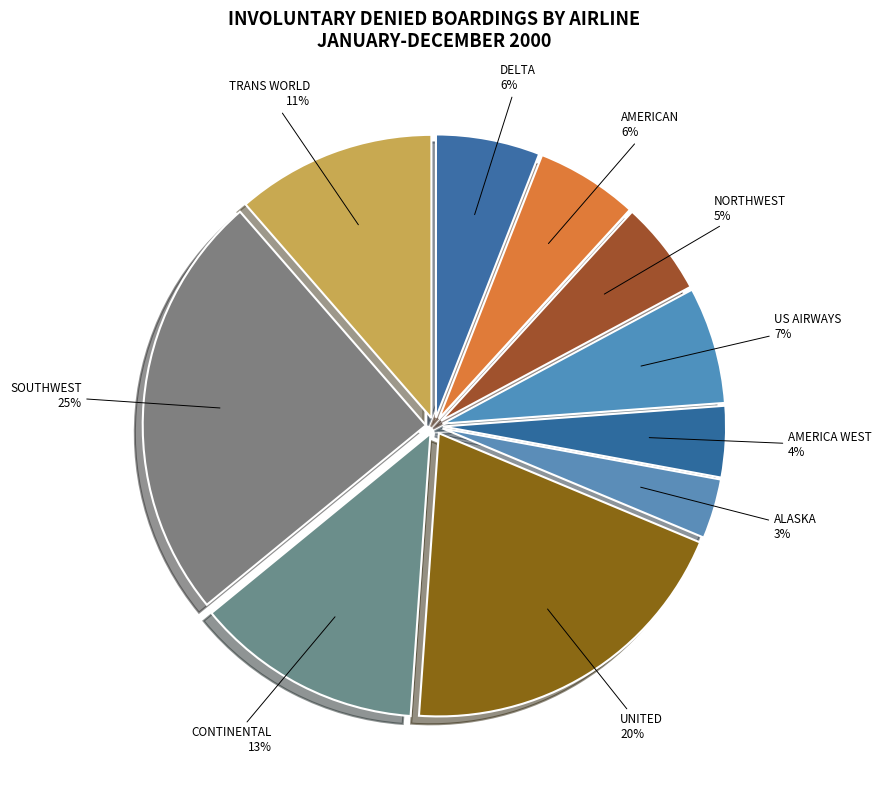

Count the number of slices in the pie.

10